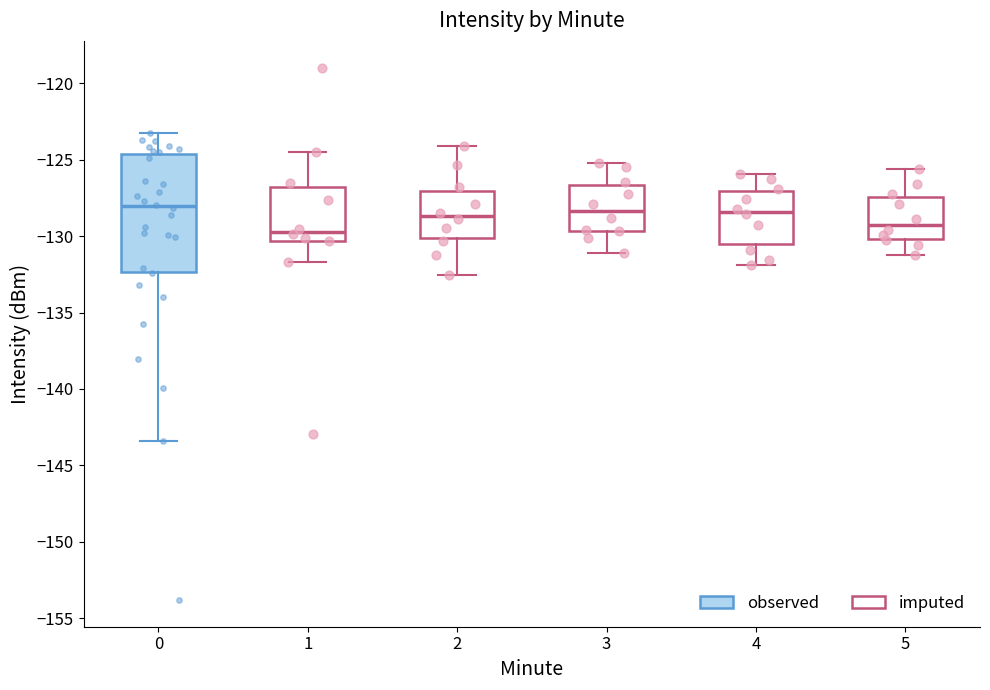

Comparing the boxes themselves (not the whiskers), which one is the tallest?

0